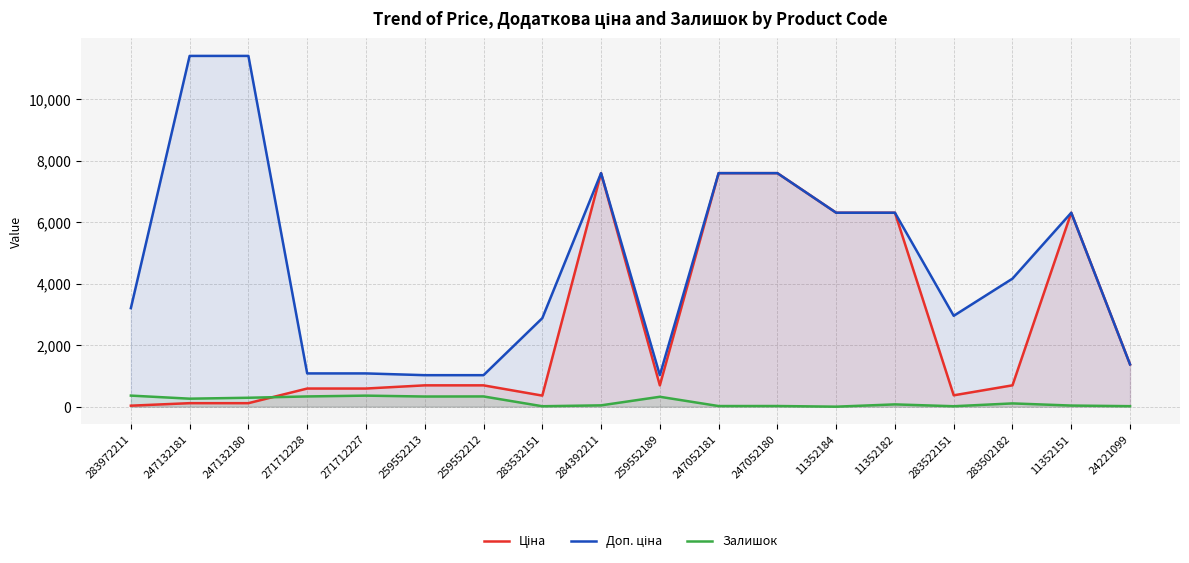

What is the maximum value shown in the chart?

11410.0